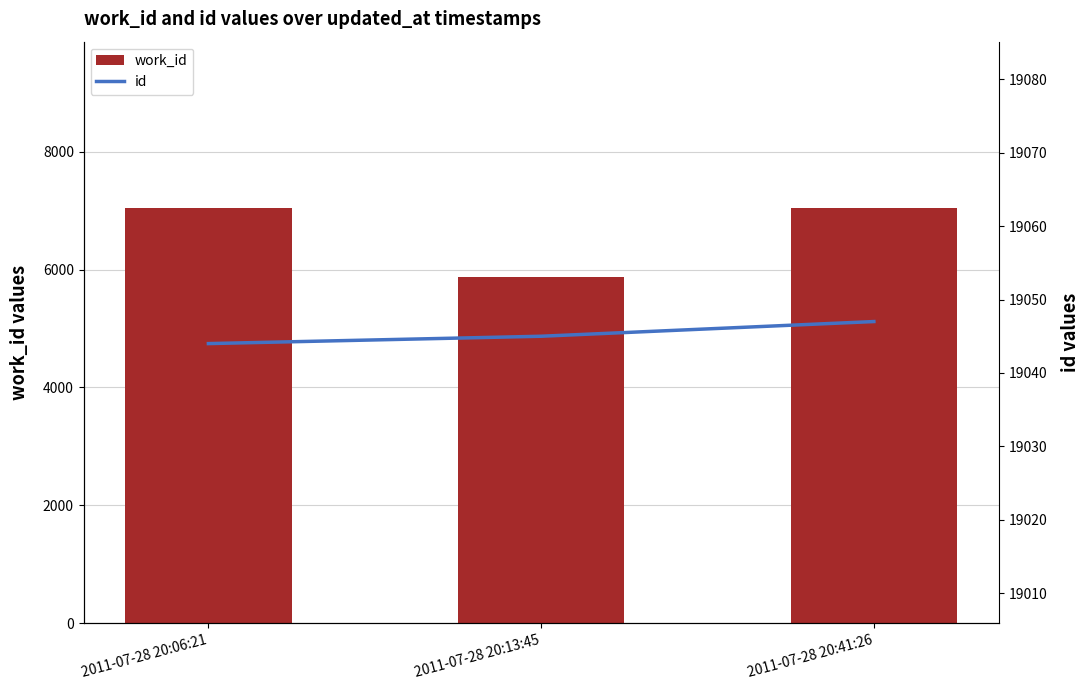

At how many categories does at least one series exceed 13919?

3